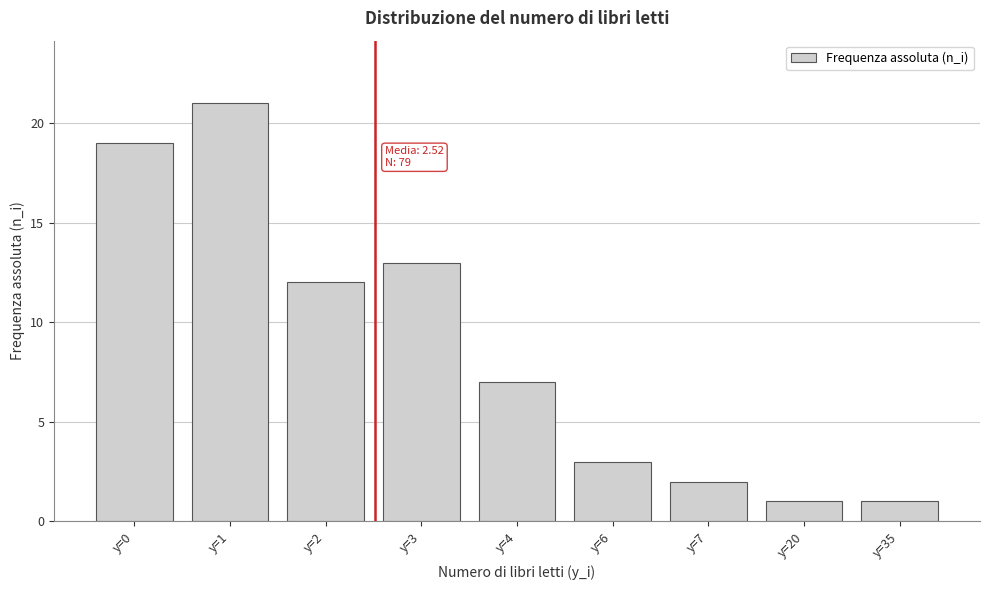

Reading left to right, transcribe all the data shown in this chart.

y=0=19	y=1=21	y=2=12	y=3=13	y=4=7	y=6=3	y=7=2	y=20=1	y=35=1